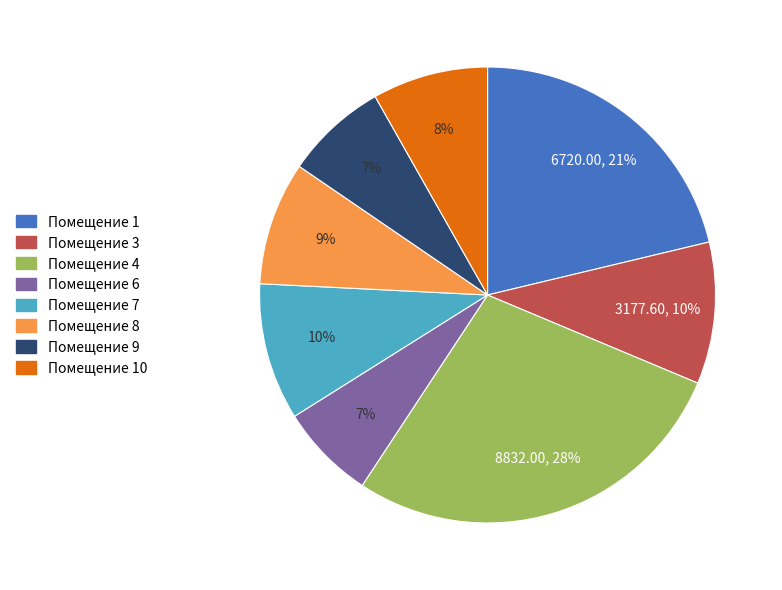

To the nearest percent, what is the average slice percentage?

12%